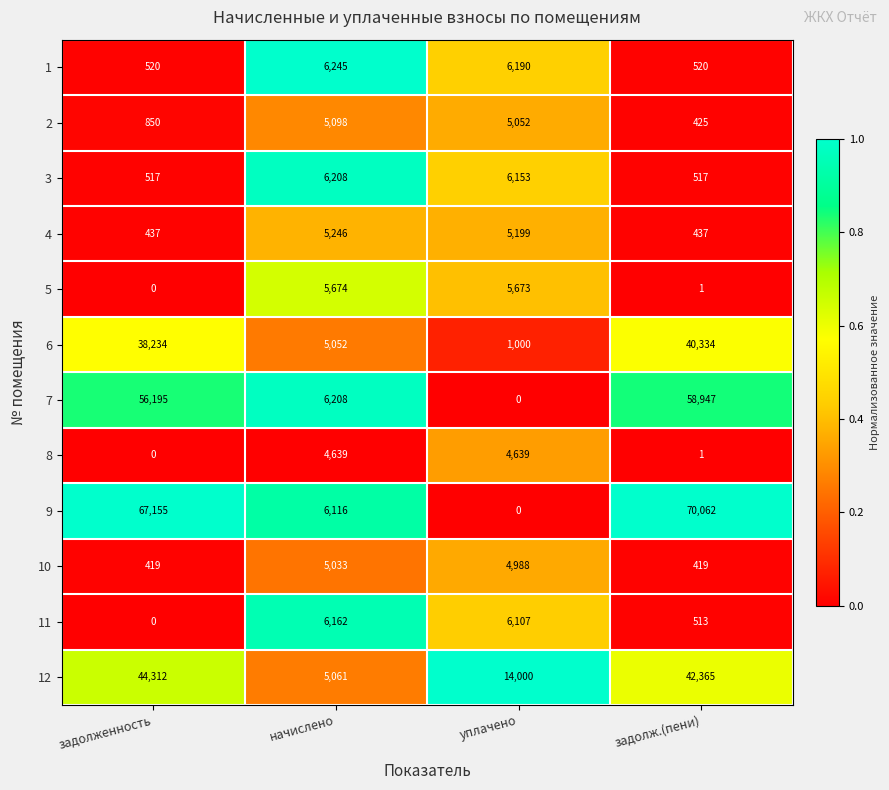

Rank the categories by 7 value from lowest to highest.

уплачено, начислено, задолженность, задолж.(пени)